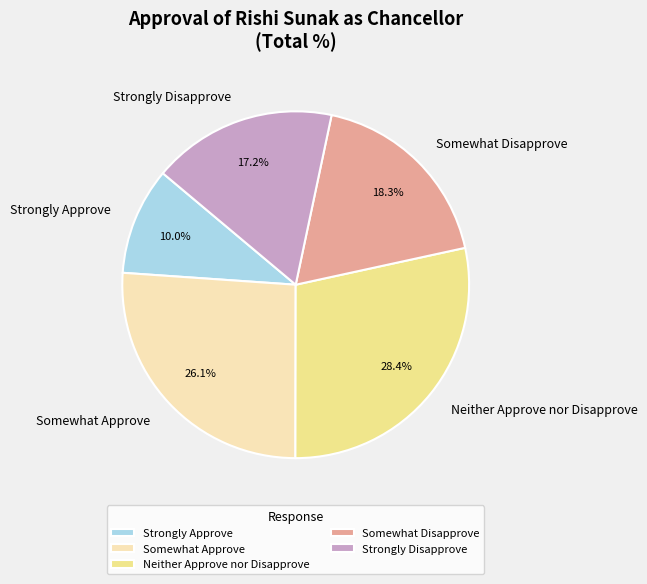

Is it true that Strongly Disapprove is 29% of the pie?

False